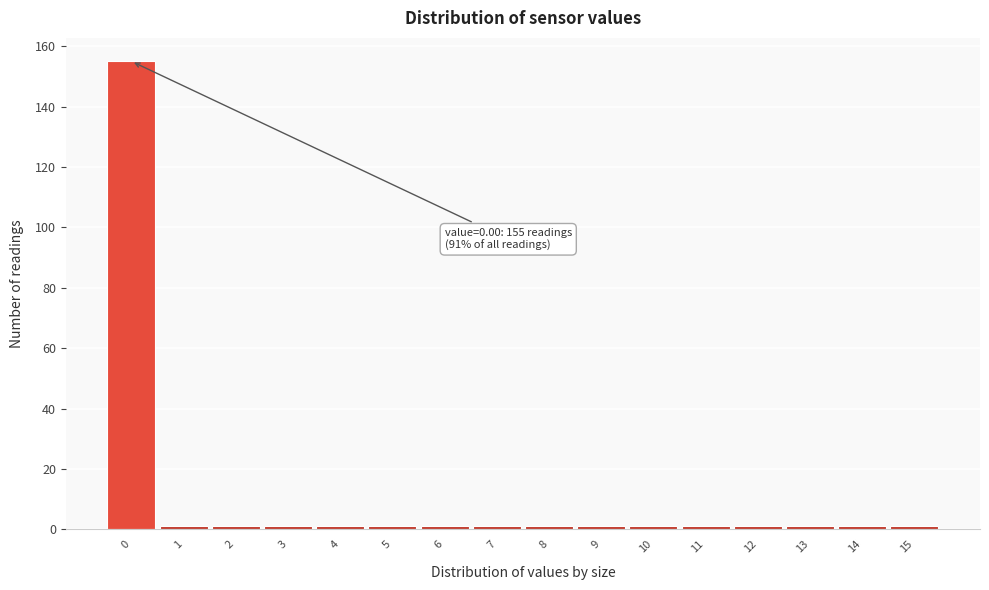

Which range on the x-axis has the tallest bar?

-0.5 to 0.5